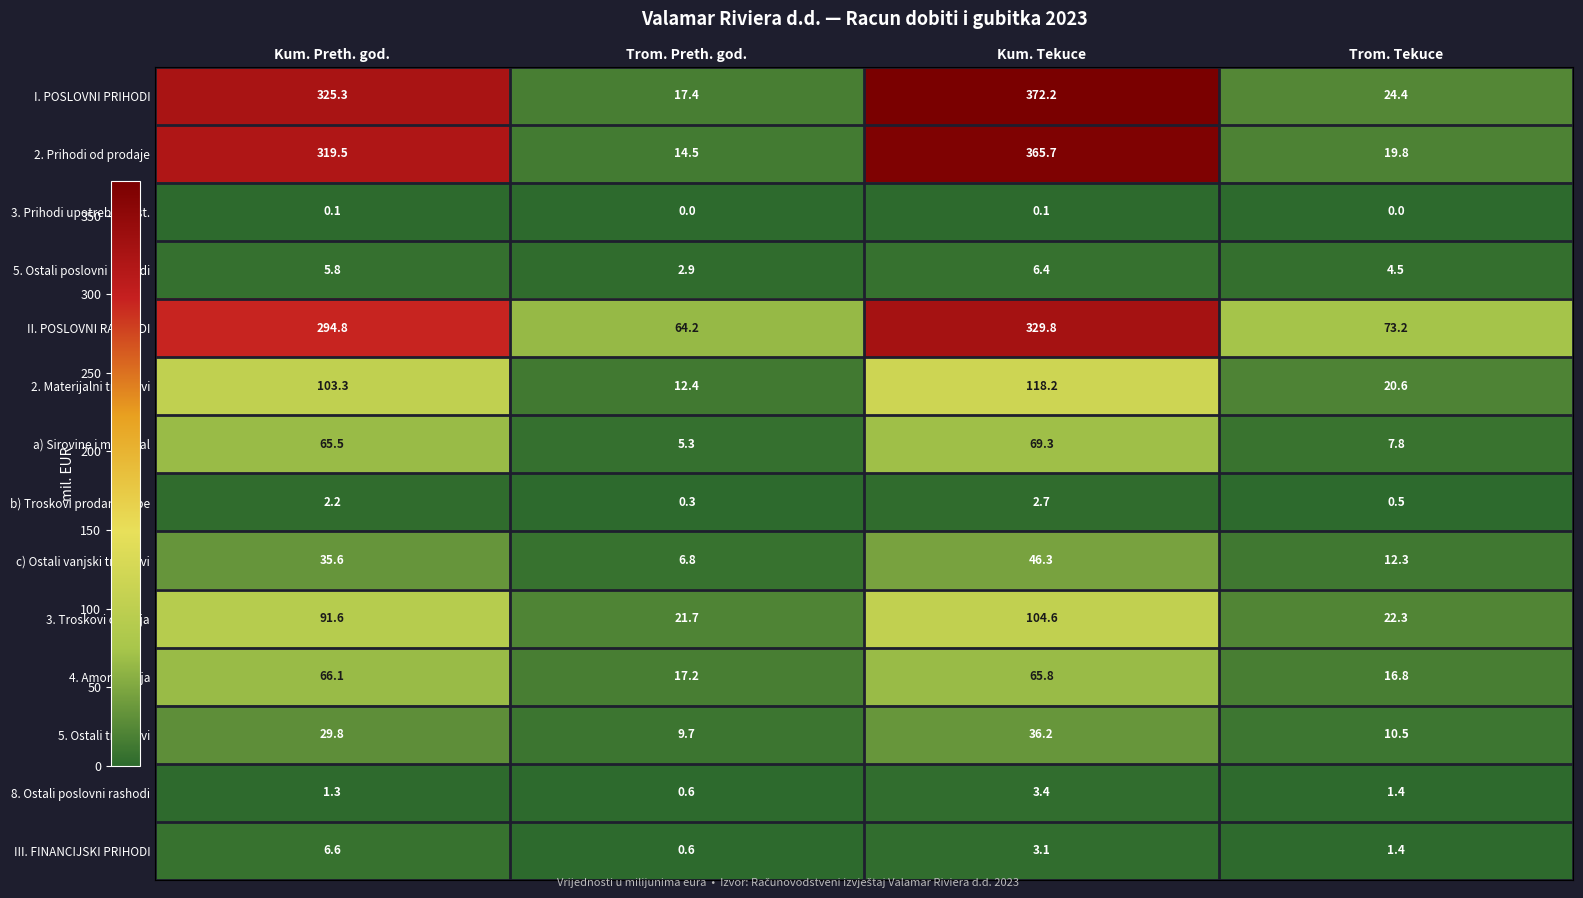

Where is 2. Materijalni troskovi nearest to the value 65?

Kum. Preth. god.